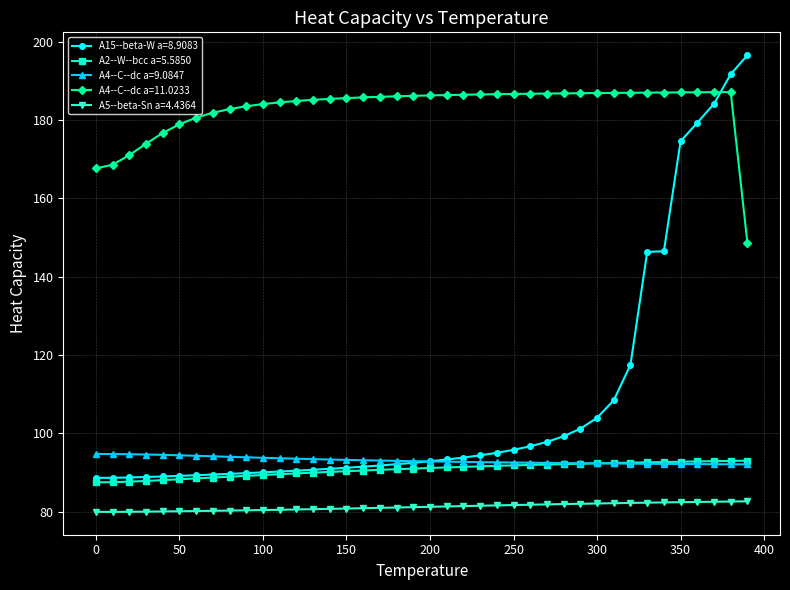

At how many categories does at least one series exceed 158?

40